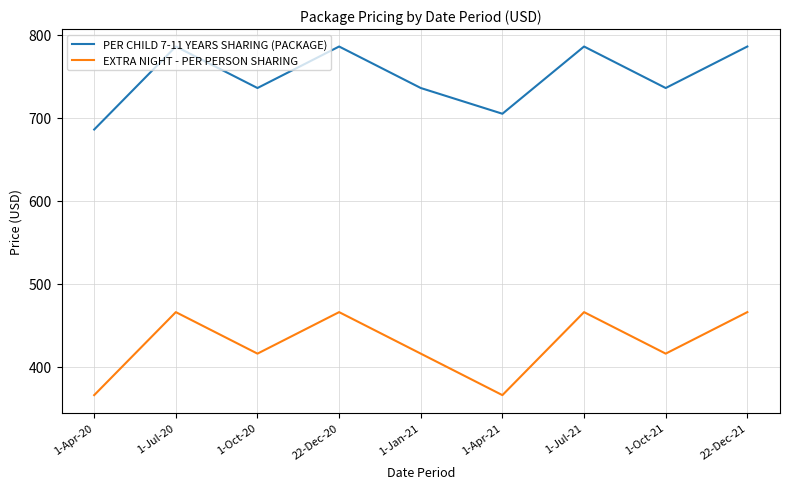

What is the spread (max minus min) of values at 22-Dec-20?

320